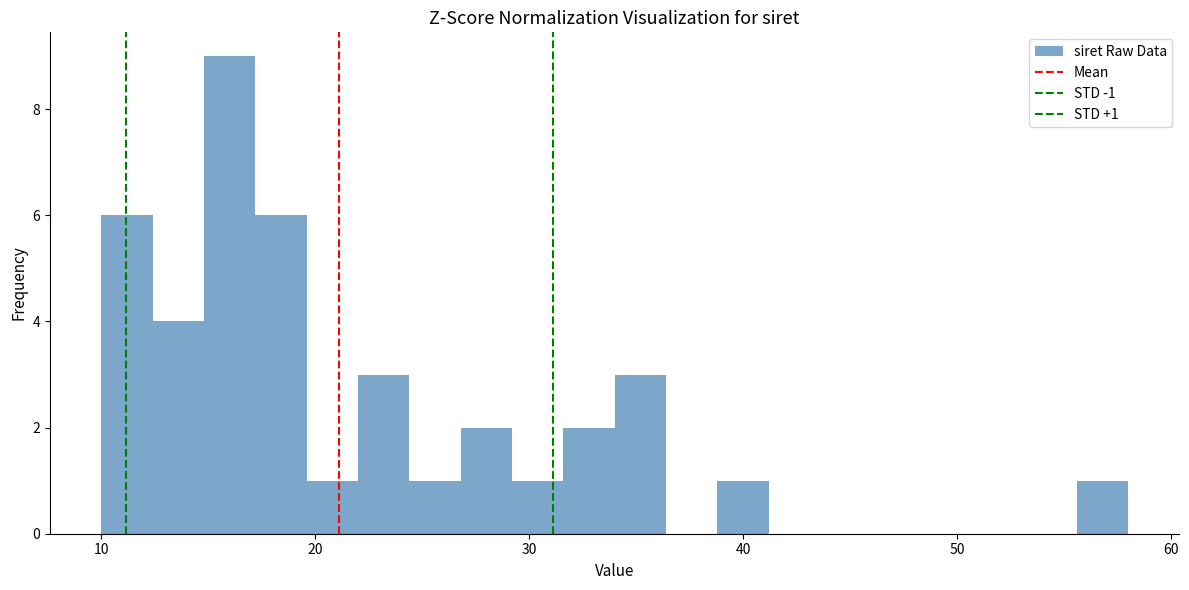

Read against the x-axis, roughly where is the centre of the tallest bar?

16